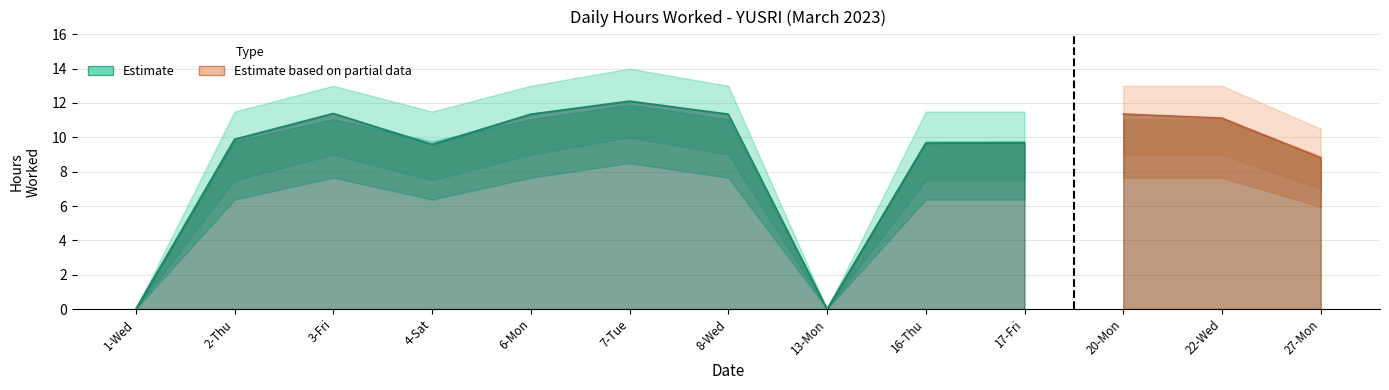

How many data points are less than 9?

3